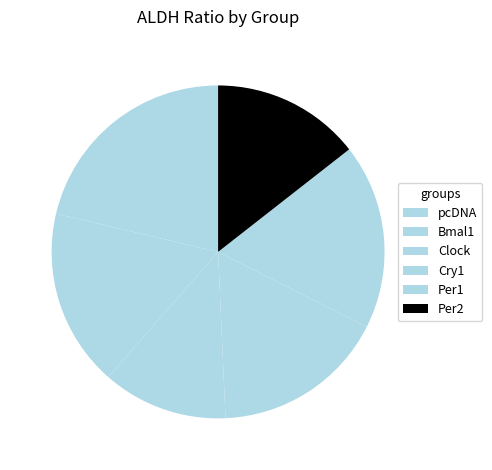

Count the number of slices in the pie.

6